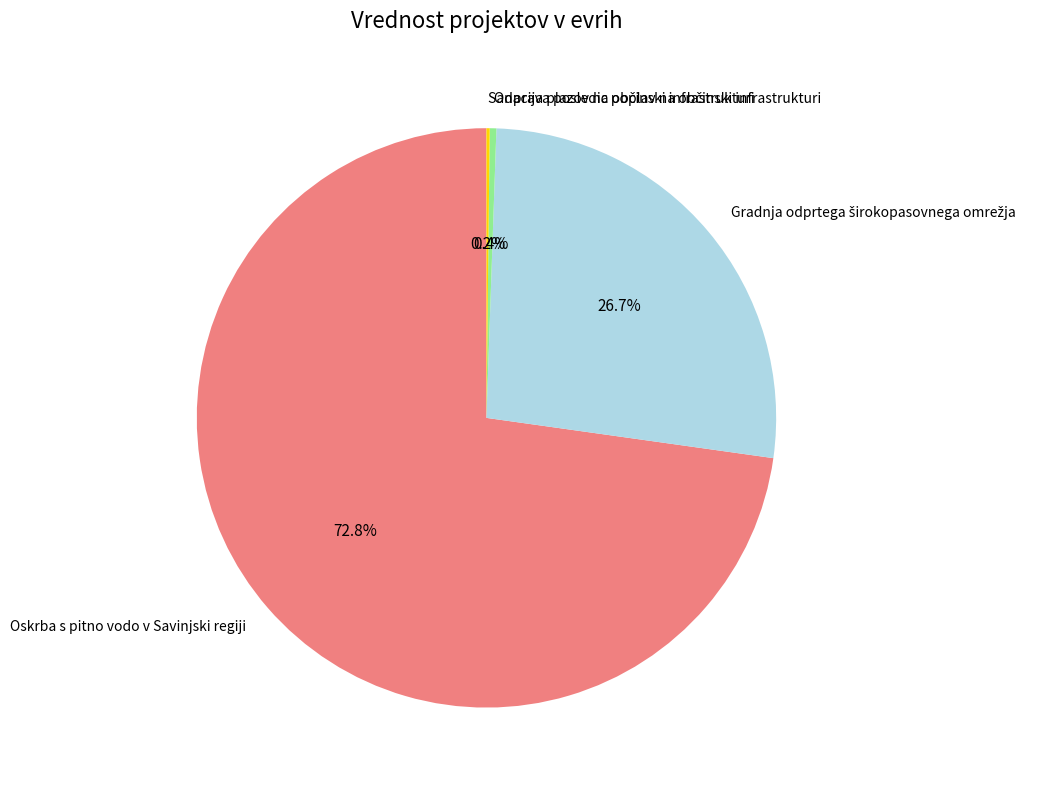

Which slice is the largest?

Oskrba s pitno vodo v Savinjski regiji